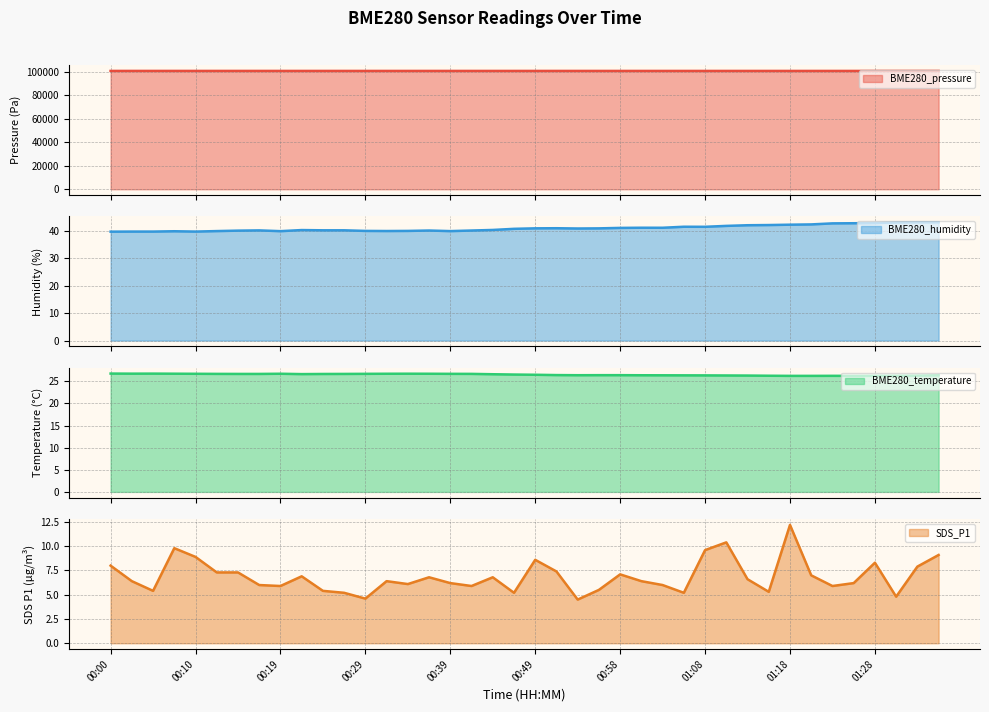

Is it true that BME280_pressure equals 100751.3 at 00:10?

True